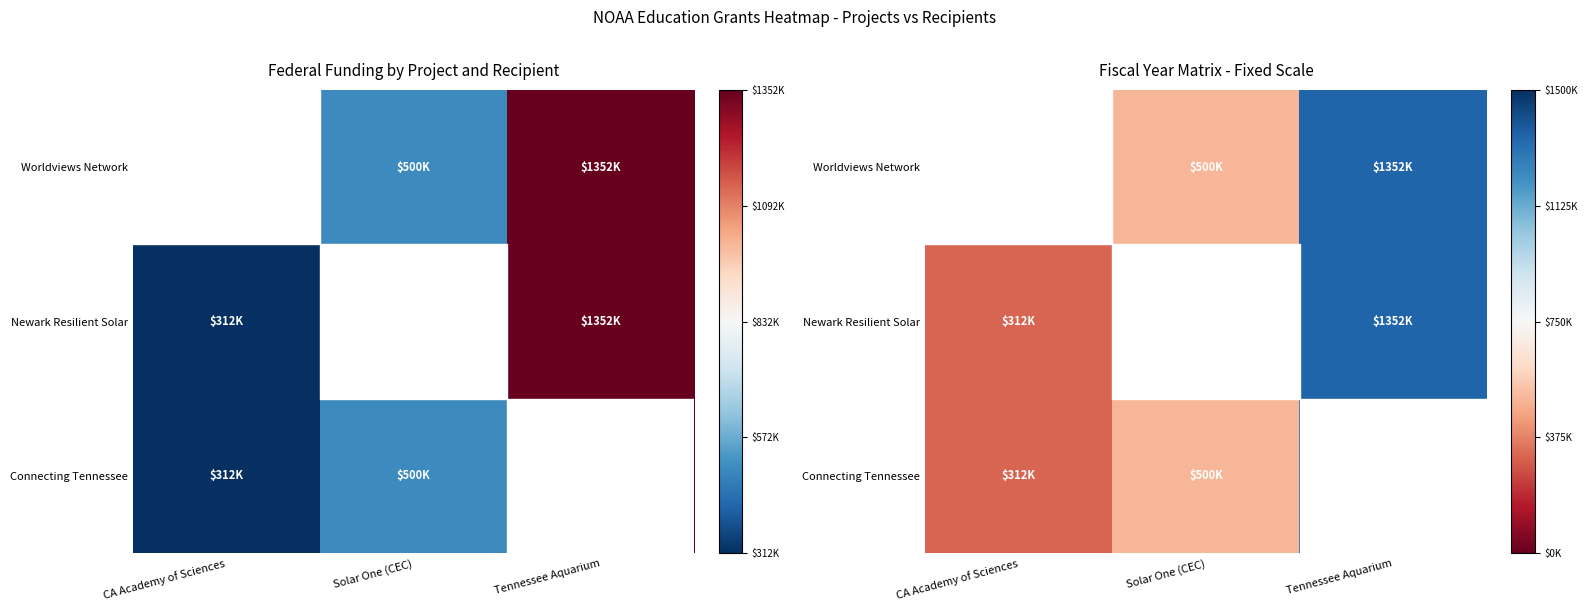

How many data points in Newark Resilient Solar are above 499994?

1